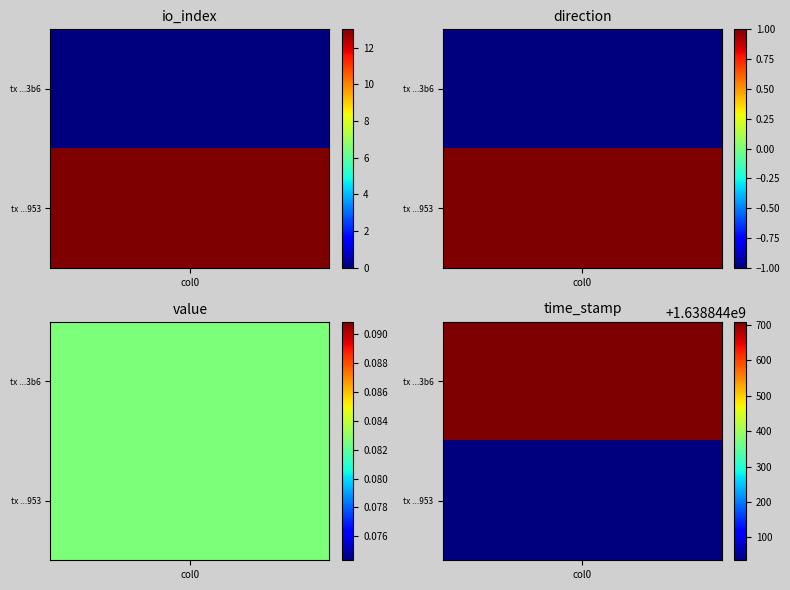

What value does the f58a771226aa517011d0dcfa60035ed1922b3b6 series have at direction?

-1.0